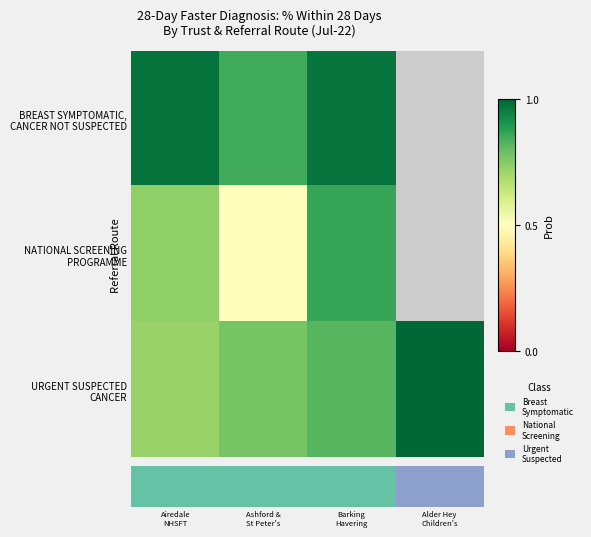

Which category has the highest value in the NATIONAL SCREENING PROGRAMME series?

Barking Havering